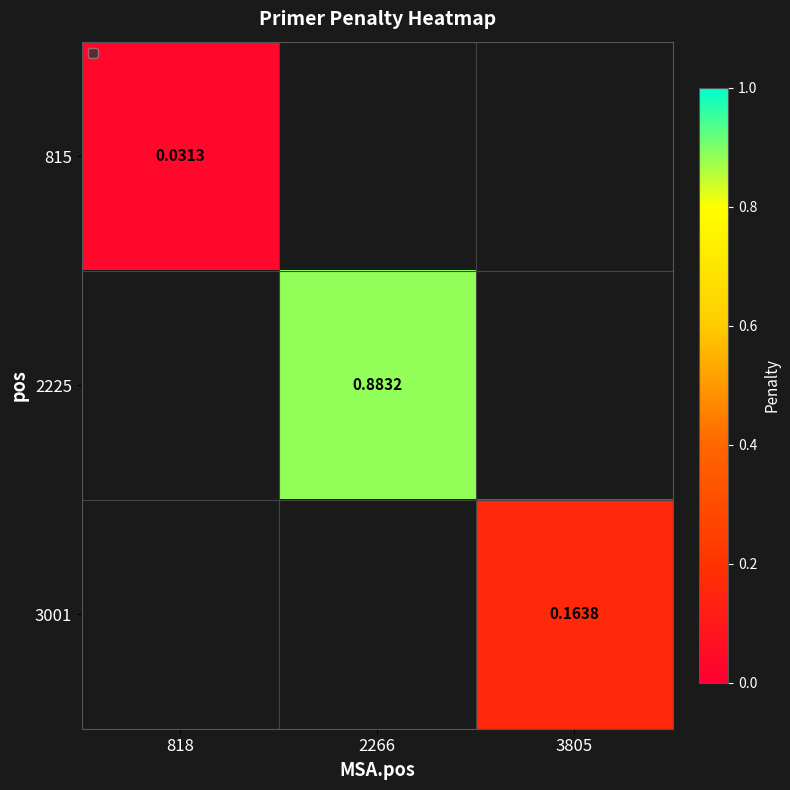

How many series are shown in this chart?

3